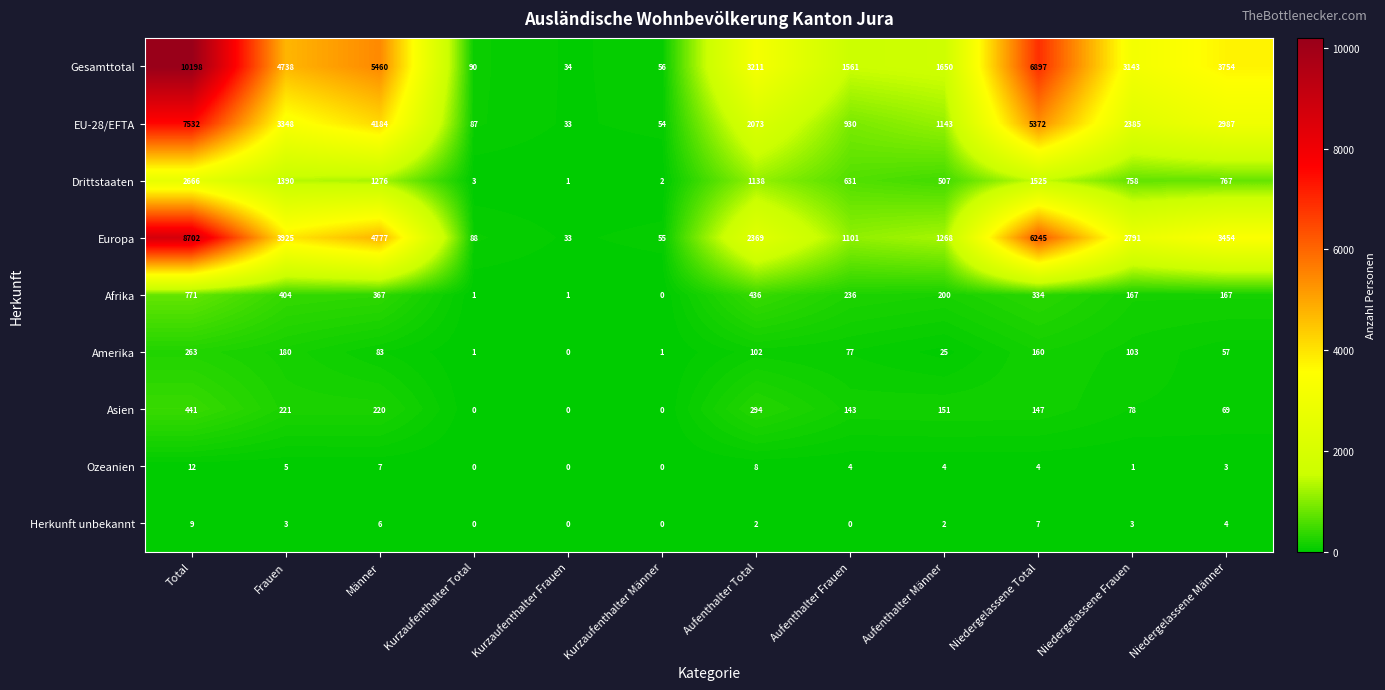

Which series changed the most between Kurzaufenthalter Total and Aufenthalter Männer?

Gesamttotal